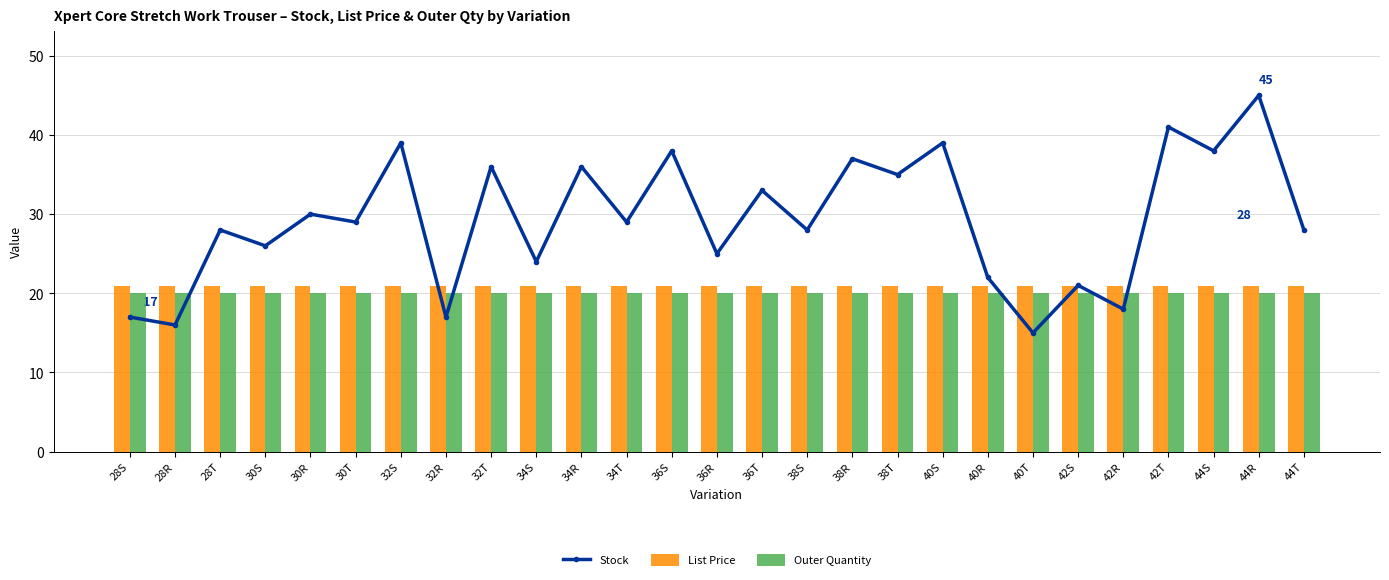

Is it true that List Price equals 14.0 at 38T?

False